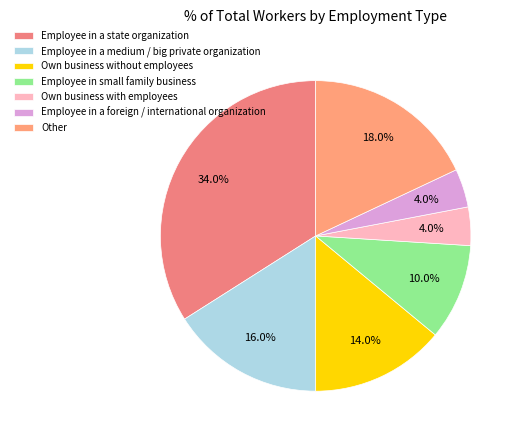

To the nearest percent, what is the combined percentage of Employee in small family business and Other?

28%